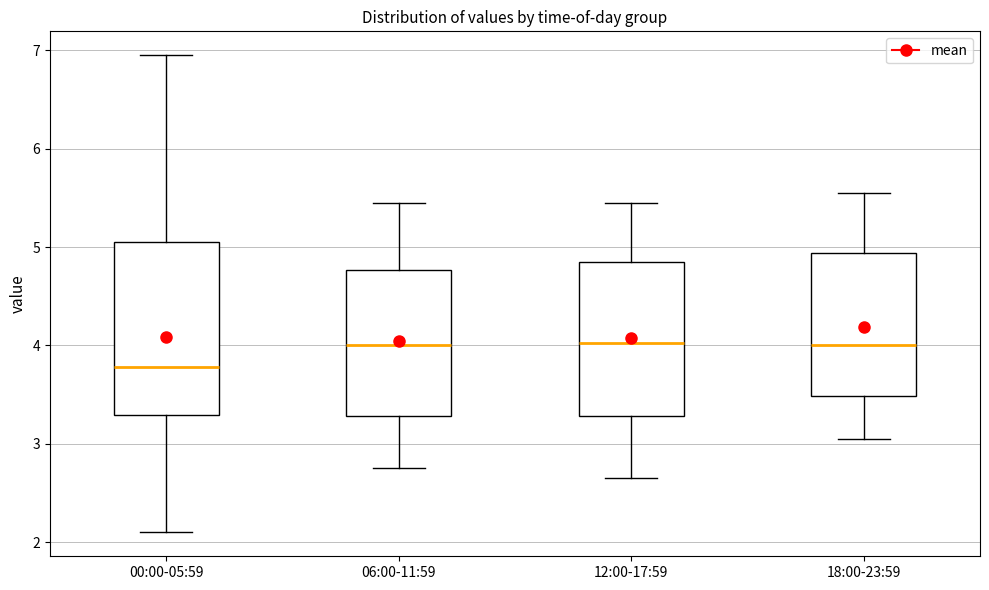

Reading left to right, read every box against the y-axis: the position of its median line, the range the box covers, and the ends of its whiskers. The values are not printed on the chart, so give them approximately, as read against the axis.

00:00-05:59: median 3.8, box 3.3 to 5.0, whiskers 2.1 to 7.0
06:00-11:59: median 4.0, box 3.3 to 4.8, whiskers 2.8 to 5.5
12:00-17:59: median 4.0, box 3.3 to 4.9, whiskers 2.7 to 5.5
18:00-23:59: median 4.0, box 3.5 to 4.9, whiskers 3.1 to 5.6